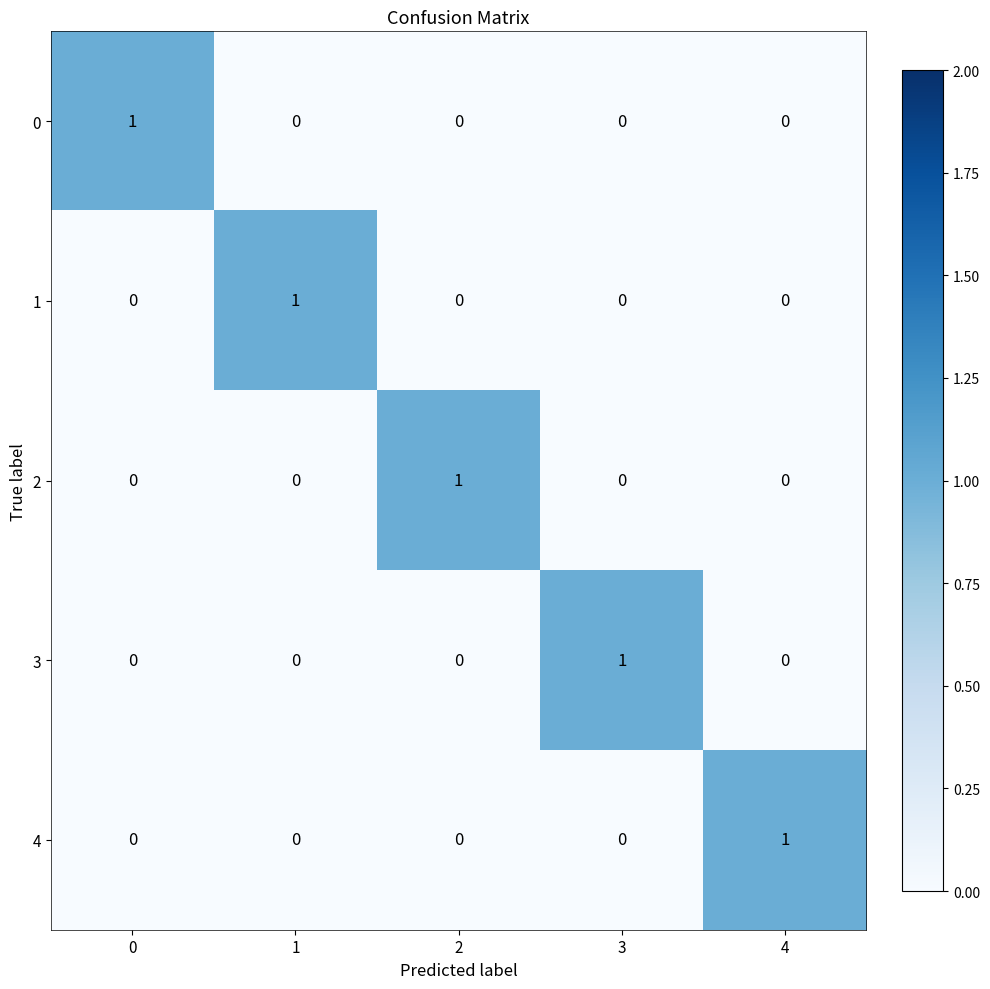

What is the maximum value shown in the chart?

1